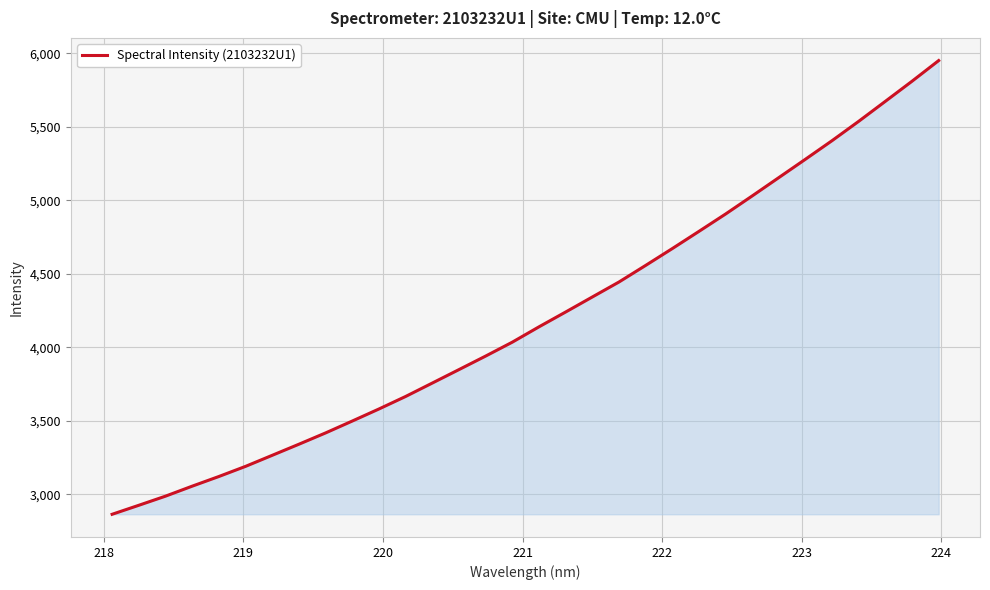

What is the difference between the maximum and minimum values?

3085.6